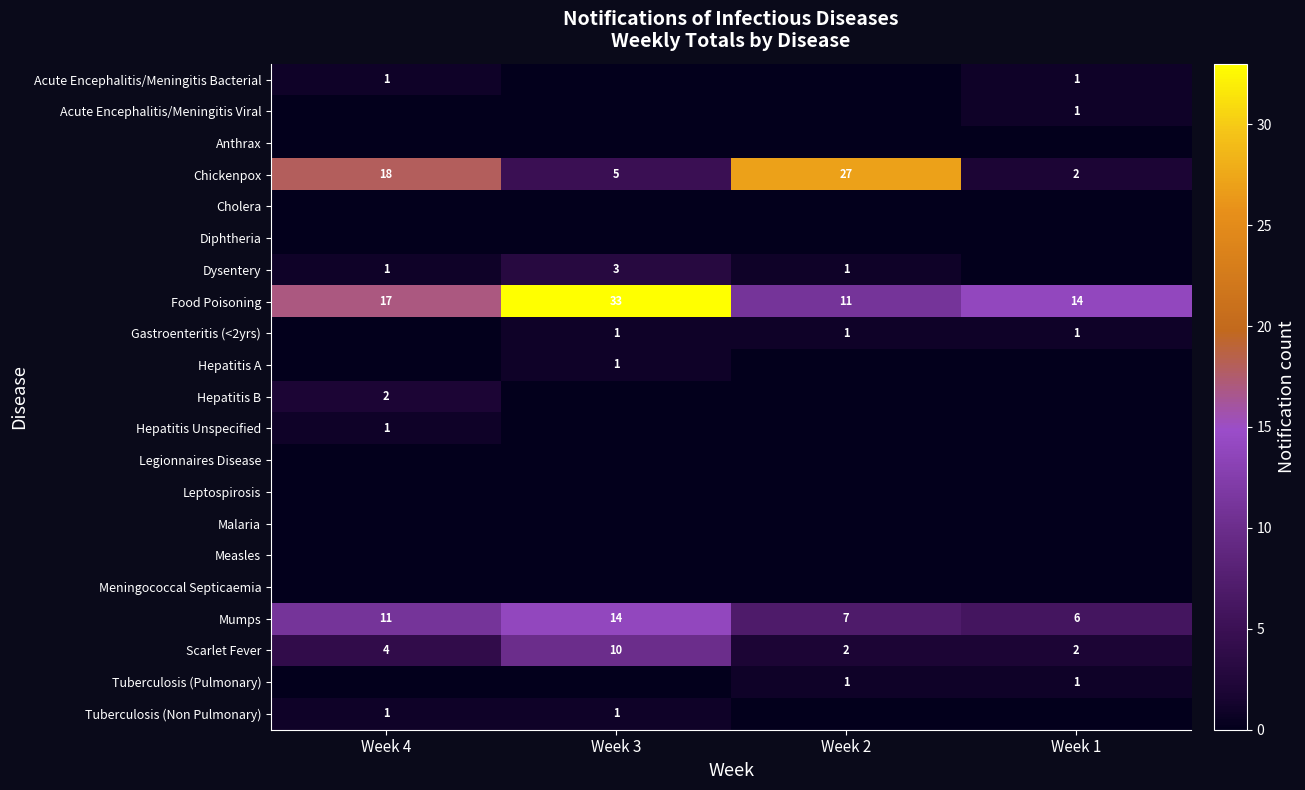

The Mumps series shows 3 at Week 2. True or false?

False